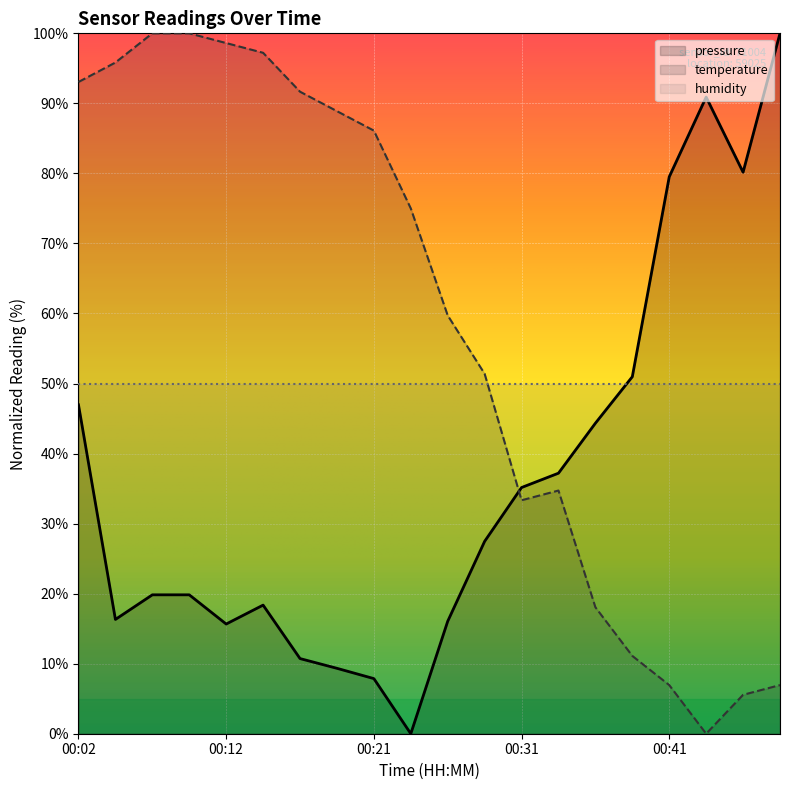

True or false: pressure has a value of 125.5 at 00:46.

False